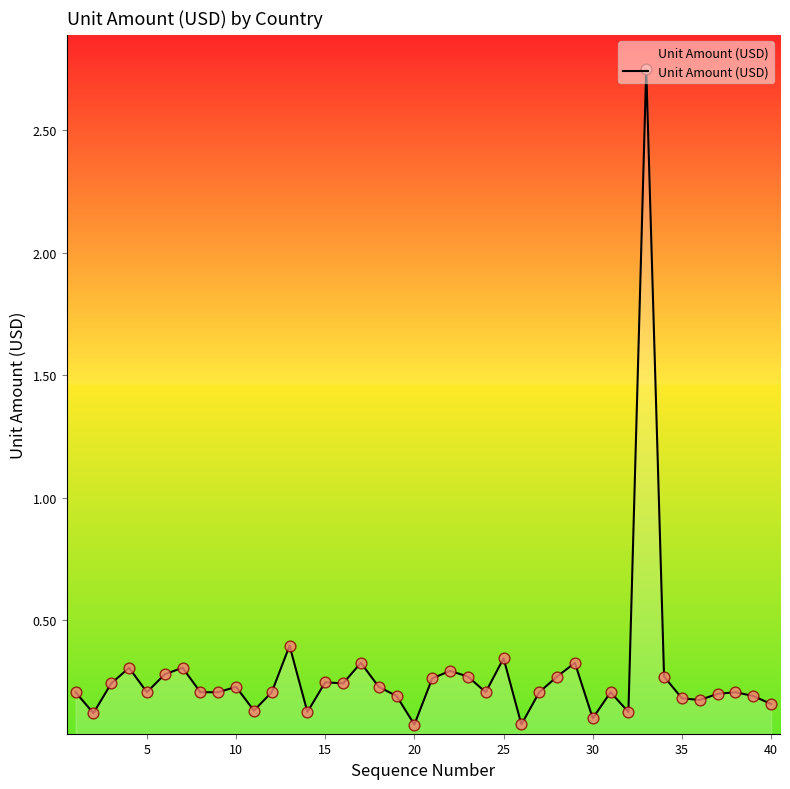

What is the difference between the maximum and minimum values?

2.7